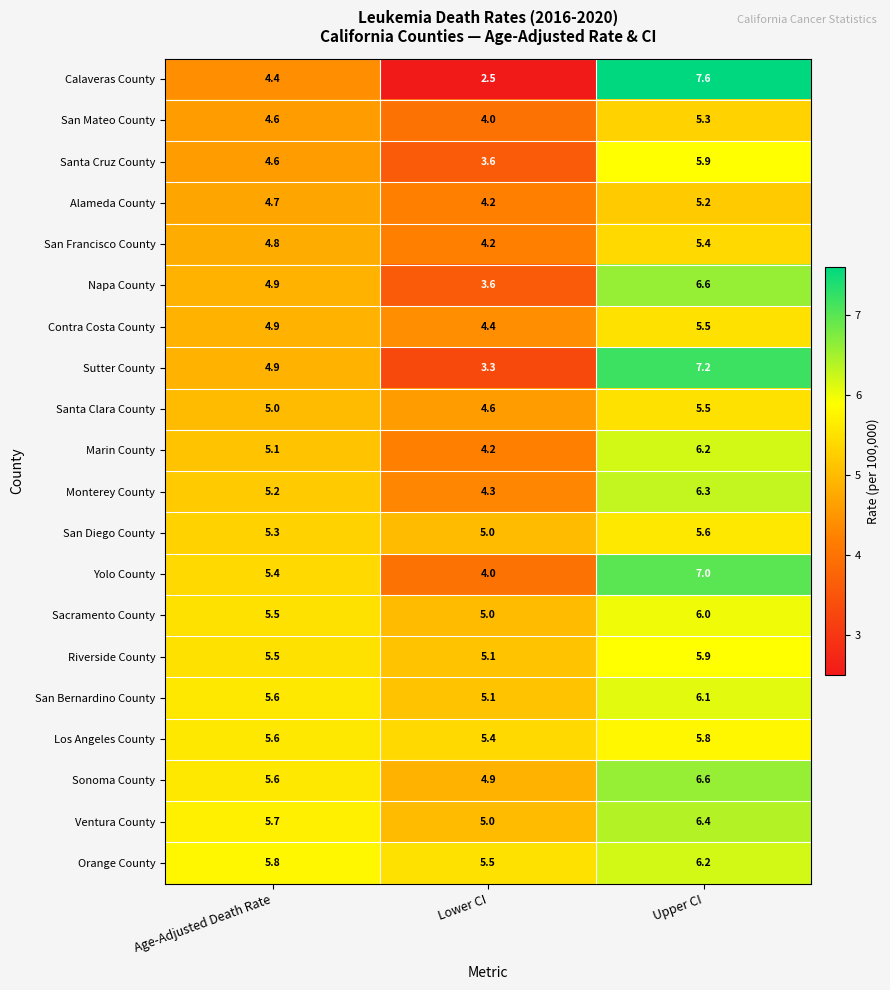

List the labels in order of Sonoma County value, largest first.

Upper CI, Age-Adjusted Death Rate, Lower CI